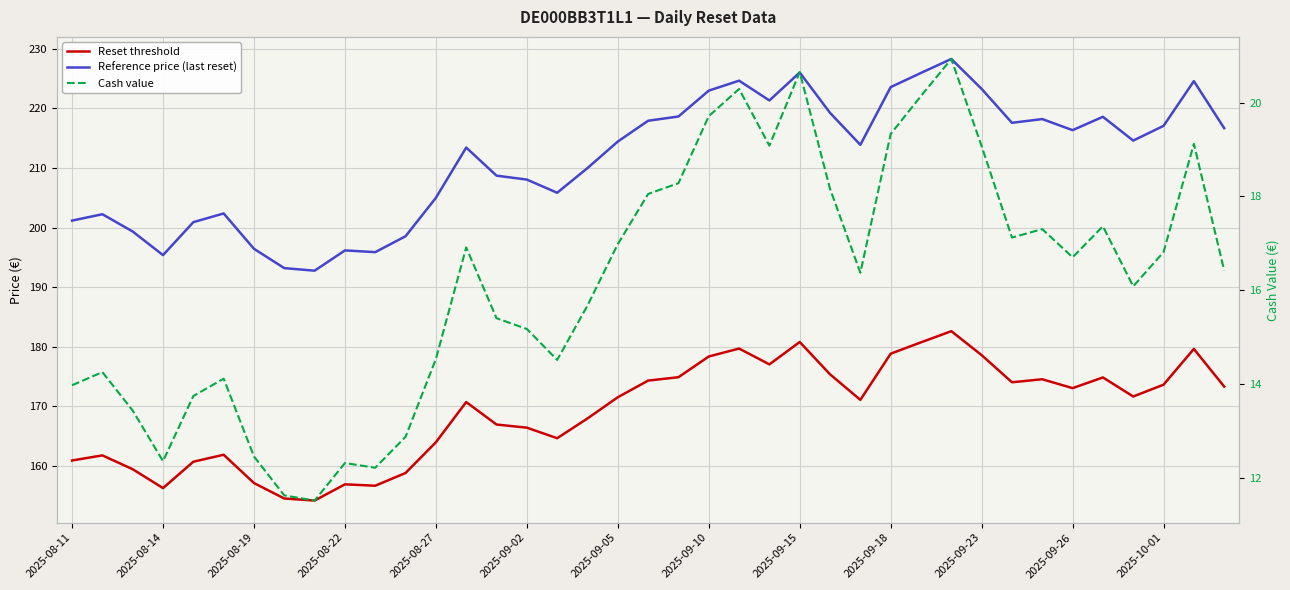

Is this an area chart (filled region under the line)?

No